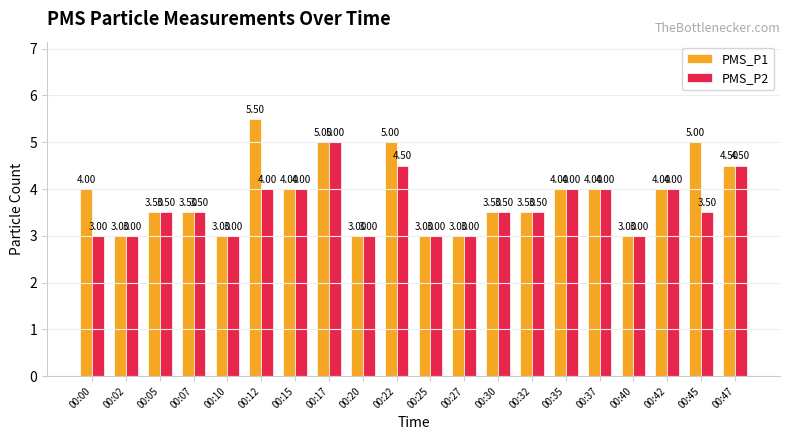

Which series has the widest spread of values?

PMS_P1